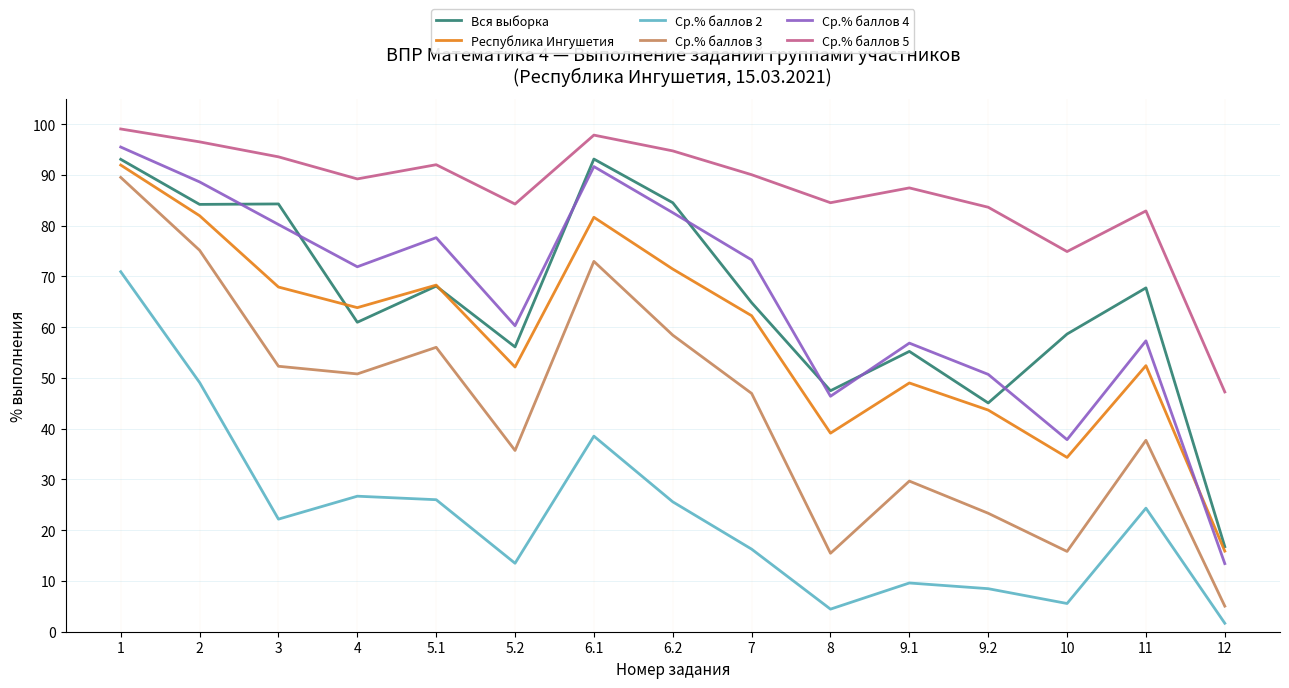

What are all the series names shown in the legend?

Вся выборка, Республика Ингушетия, Ср.% баллов 2, Ср.% баллов 3, Ср.% баллов 4, Ср.% баллов 5